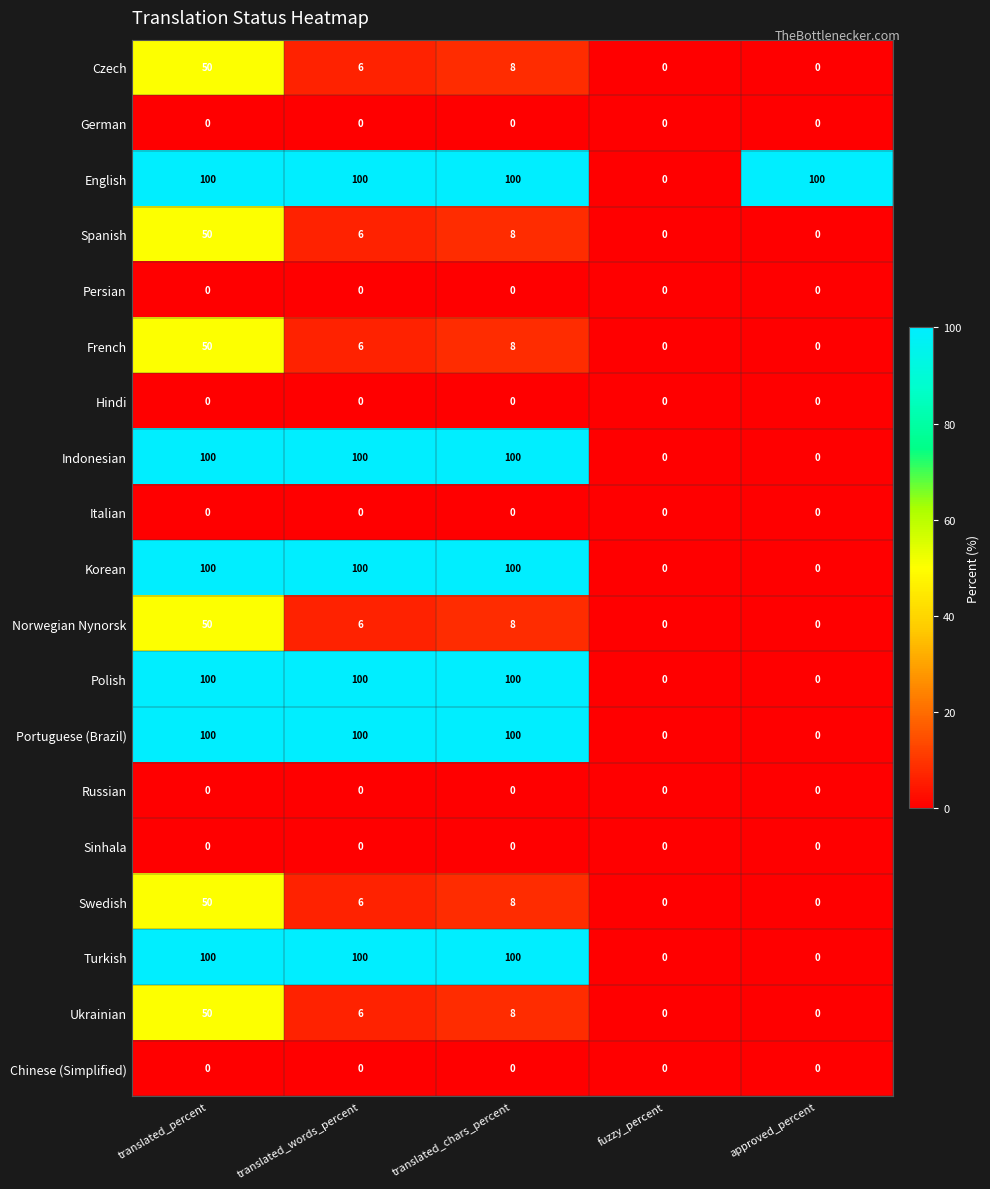

How many series are shown in this chart?

19